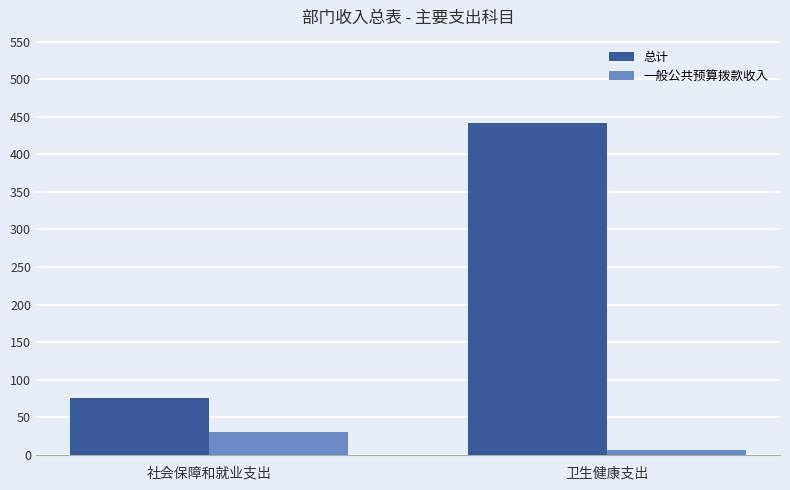

List the series in order of their peak value, lowest first.

一般公共预算拨款收入, 总计